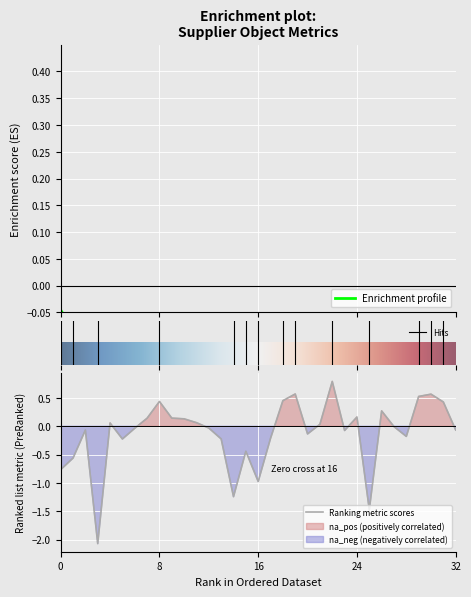

Reading left to right, list all the values displayed in this chart.

norm_value: LAT004H02=1.0	LAT004G02=1.0	LAT004F02=1.0	LAT004E02=0.9	LAT004D02=1.0	LAT004C02=1.0	LAT004B02=1.0	LAT004A02=1.0	LAT004D03=1.0	LAT004E03=1.0	LAT004C03=1.0	LAT004F03=1.0	LAT004G03=1.0	LAT004H03=1.0	LAT004G04=1.0	LAT004D04=1.0	LAT004F04=1.0	LAT004H04=1.0	LAT004E04=1.0	LAT004C04=1.0	LAT004A04=1.0	LAT004B04=1.0	LAT004E05=1.0	LAT004G05=1.0	LAT004D05=1.0	LAT004H05=0.9	LAT004C05=1.0	LAT004B05=1.0	LAT004H06=1.0	LAT004B06=1.0	LAT004D06=1.0	LAT004C06=1.0	LAT004A06=1.0
p_value: LAT004H02=0.5	LAT004G02=0.6	LAT004F02=0.9	LAT004E02=0.1	LAT004D02=0.9	LAT004C02=0.6	LAT004B02=0.8	LAT004A02=0.9	LAT004D03=0.7	LAT004E03=0.9	LAT004C03=0.9	LAT004F03=0.9	LAT004G03=0.9	LAT004H03=0.8	LAT004G04=0.2	LAT004D04=0.6	LAT004F04=0.5	LAT004H04=0.8	LAT004E04=0.7	LAT004C04=0.6	LAT004A04=0.9	LAT004B04=0.9	LAT004E05=0.4	LAT004G05=0.9	LAT004D05=0.9	LAT004H05=0.2	LAT004C05=0.8	LAT004B05=0.8	LAT004H06=0.8	LAT004B06=0.6	LAT004D06=0.6	LAT004C06=0.7	LAT004A06=0.8
z_score: LAT004H02=-0.8	LAT004G02=-0.6	LAT004F02=-0.1	LAT004E02=-2.1	LAT004D02=0.1	LAT004C02=-0.2	LAT004B02=-0.0	LAT004A02=0.1	LAT004D03=0.4	LAT004E03=0.1	LAT004C03=0.1	LAT004F03=0.1	LAT004G03=-0.0	LAT004H03=-0.2	LAT004G04=-1.2	LAT004D04=-0.4	LAT004F04=-1.0	LAT004H04=-0.2	LAT004E04=0.5	LAT004C04=0.6	LAT004A04=-0.1	LAT004B04=0.0	LAT004E05=0.8	LAT004G05=-0.1	LAT004D05=0.2	LAT004H05=-1.5	LAT004C05=0.3	LAT004B05=-0.0	LAT004H06=-0.2	LAT004B06=0.5	LAT004D06=0.6	LAT004C06=0.4	LAT004A06=-0.1